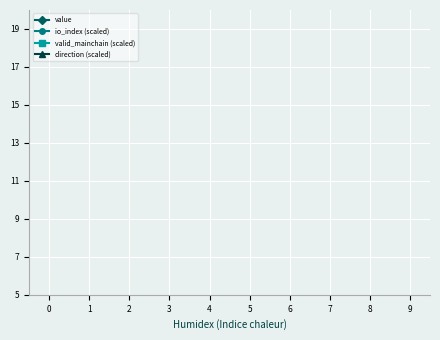

Count the number of data series in this chart.

4